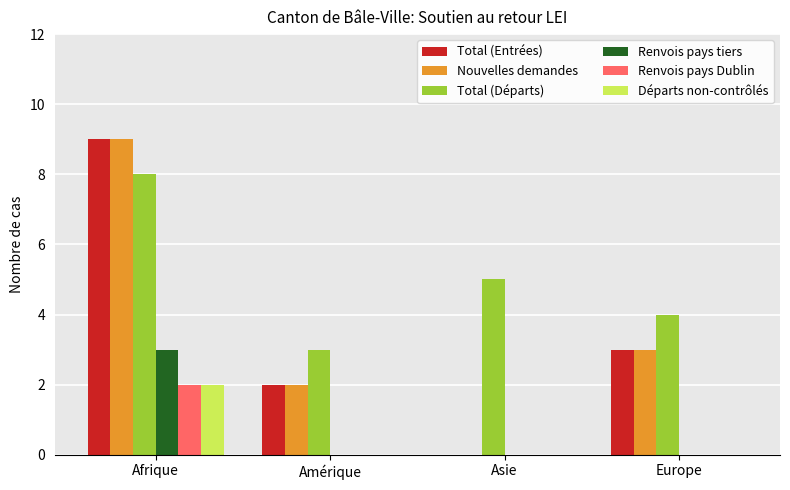

True or false: Départs non-contrôlés has a value of -1 at Asie.

False